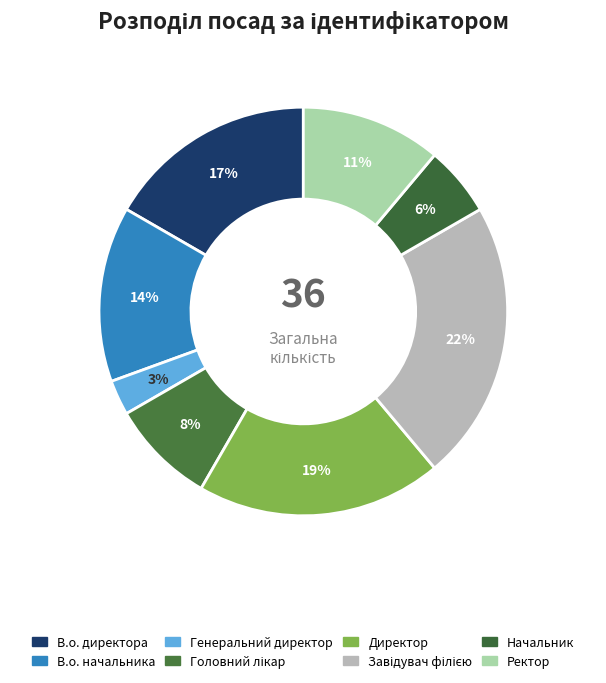

How many slices are in this pie chart?

8